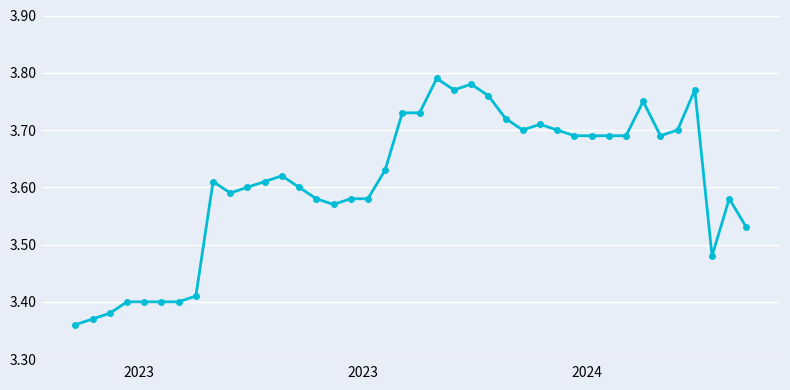

What is the sum of all values?

144.3